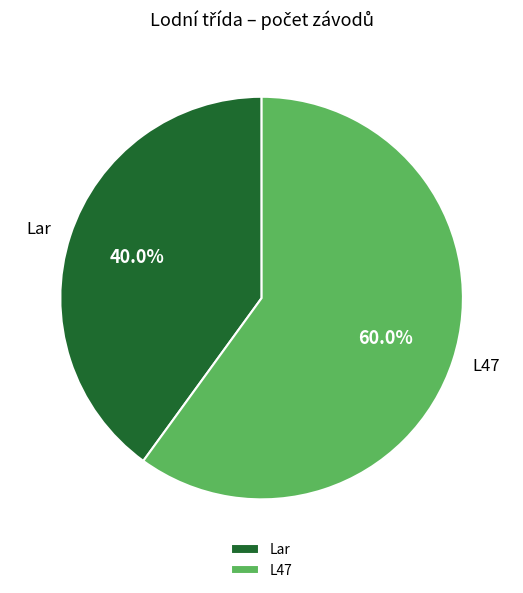

To the nearest percent, what is the difference between the largest and smallest slice percentages?

20%